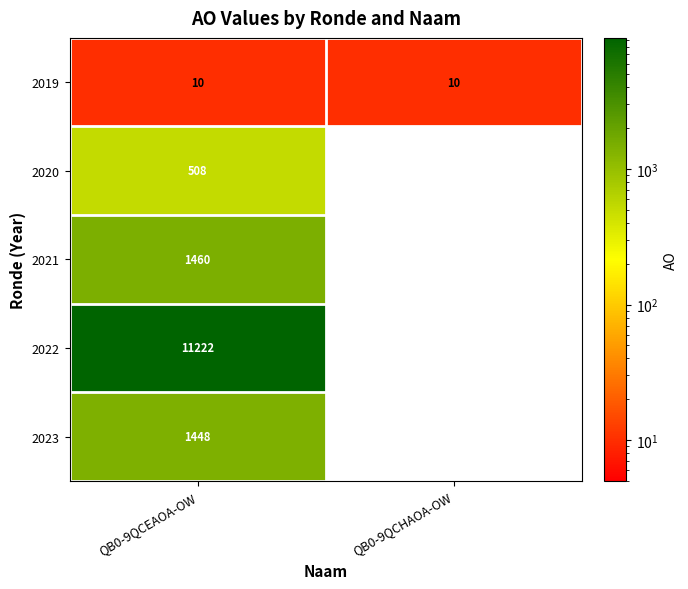

Which has a higher value, QB0-9QCEAOA-OW or QB0-9QCHAOA-OW?

QB0-9QCEAOA-OW